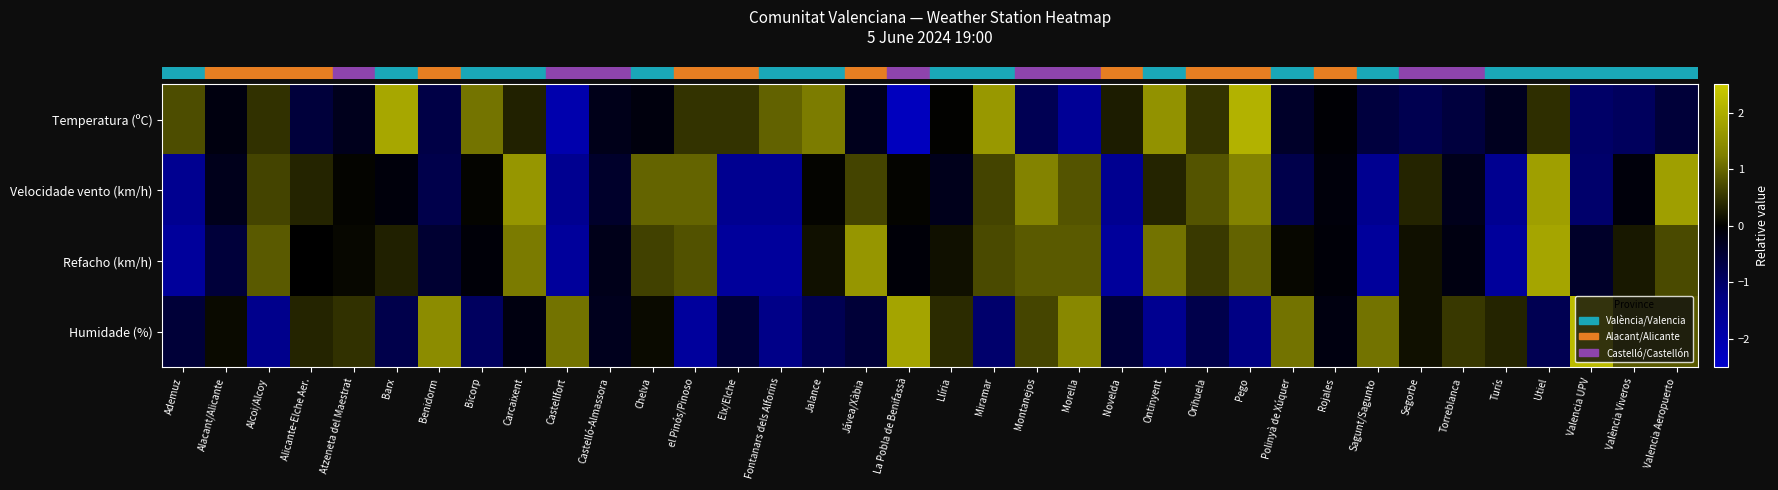

Which series has the largest range (max minus min)?

row_0